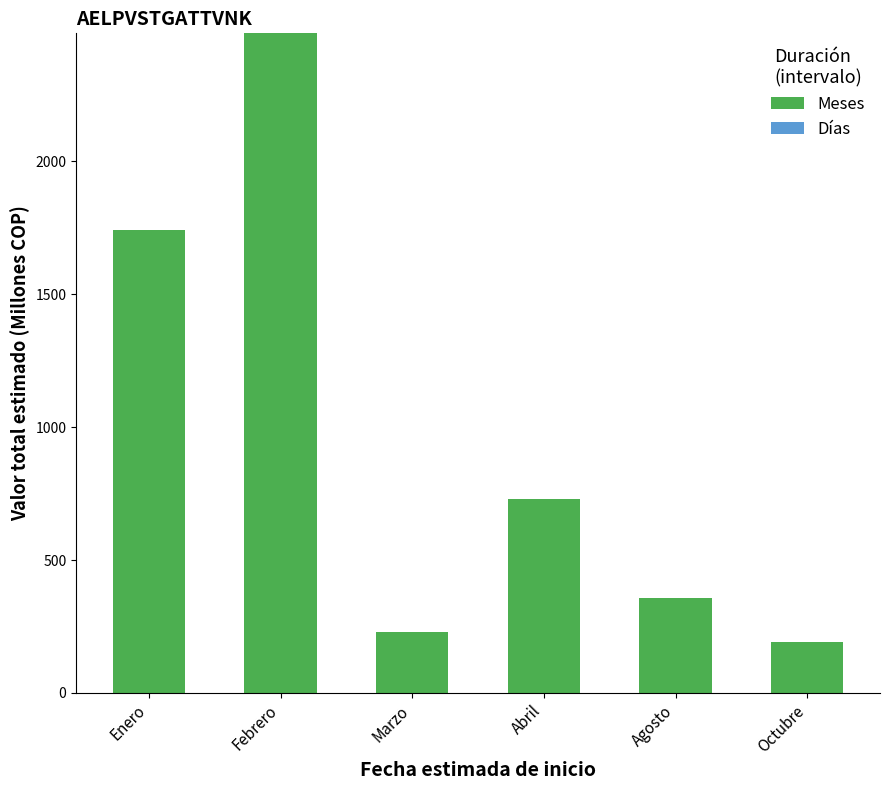

Which has a higher value, Marzo or Agosto?

Agosto